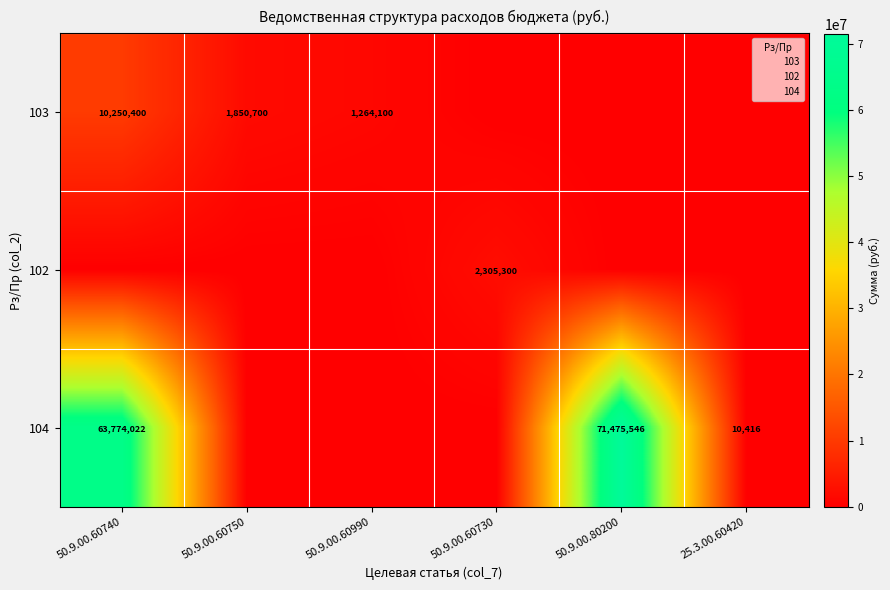

At 25.3.00.60420, list the series in order from smallest to largest.

103, 102, 104